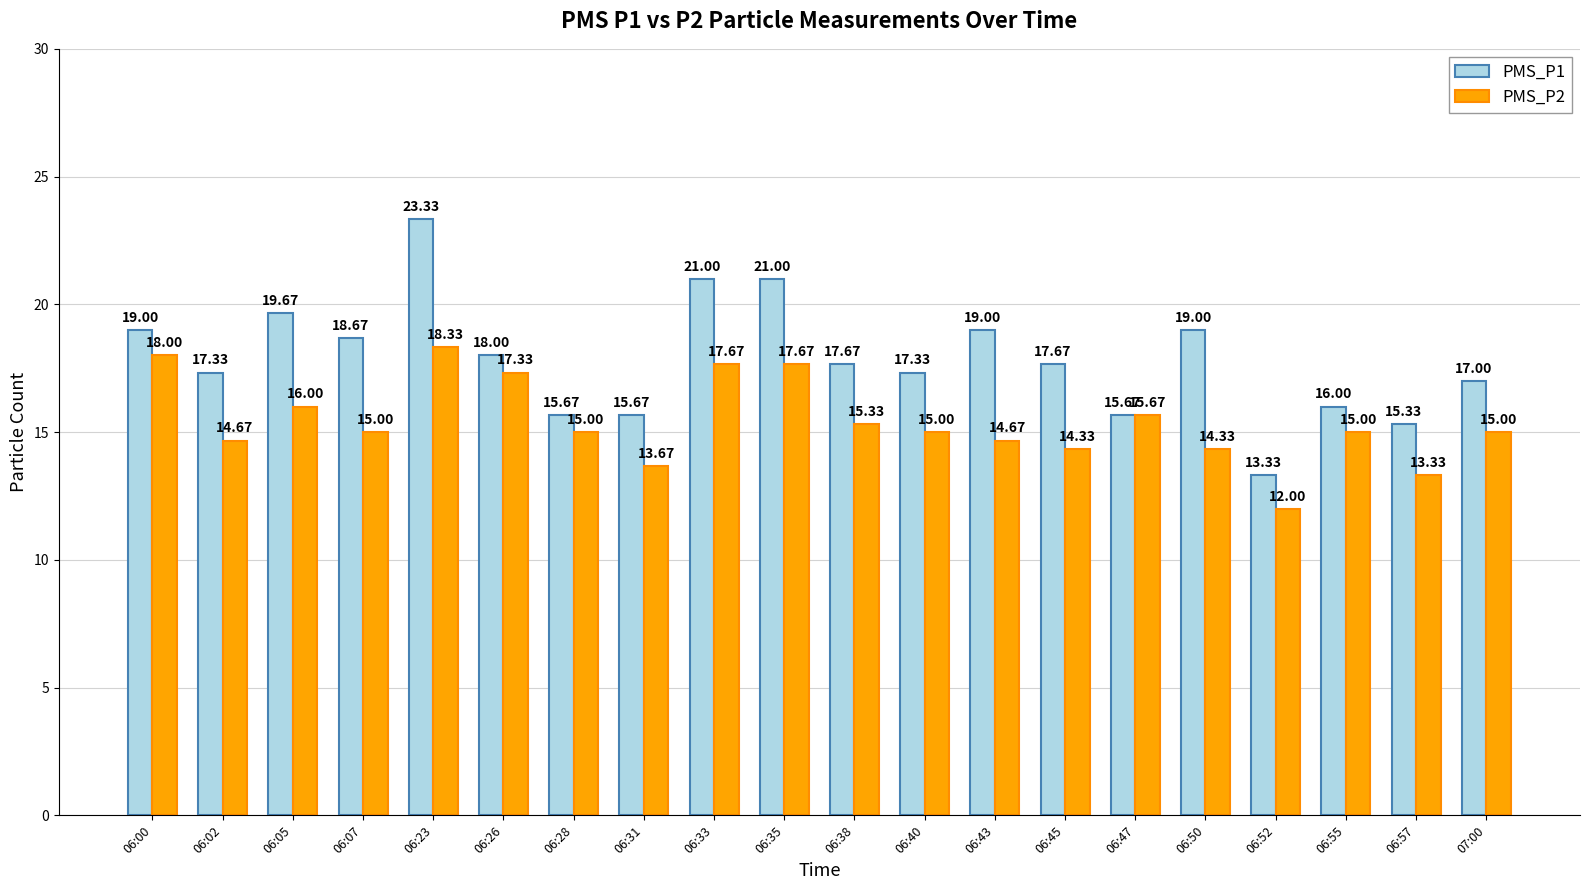

How many categories are shown in the chart?

20